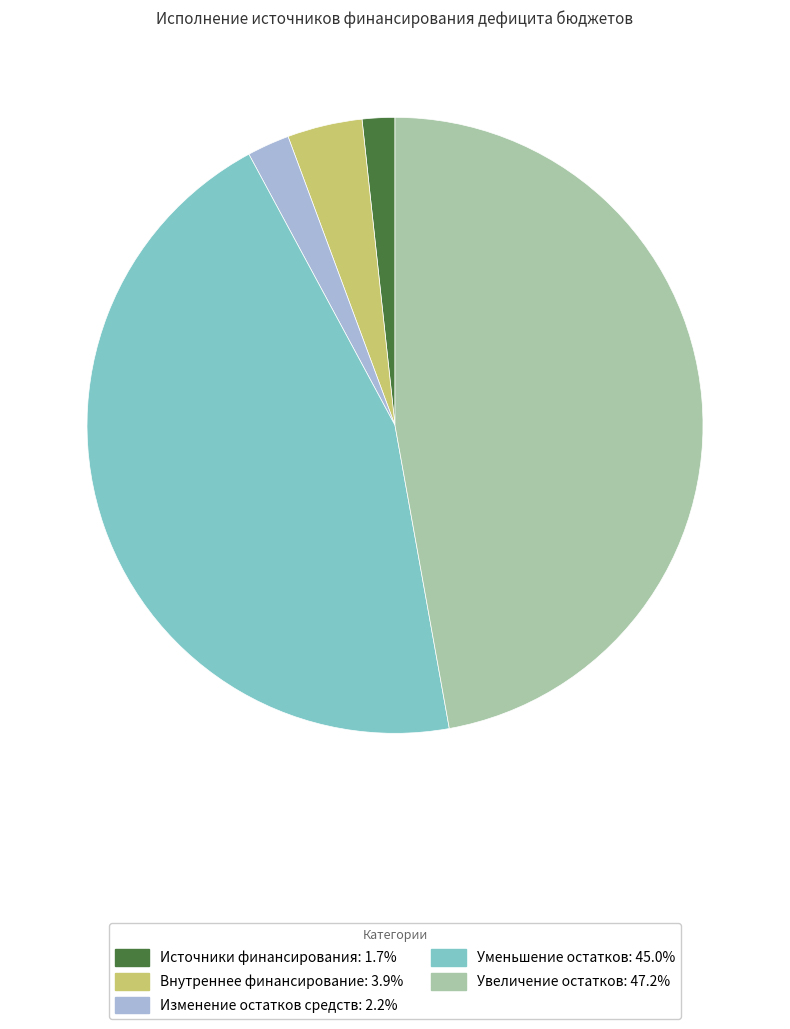

Is there any slice that represents more than half of the pie?

No